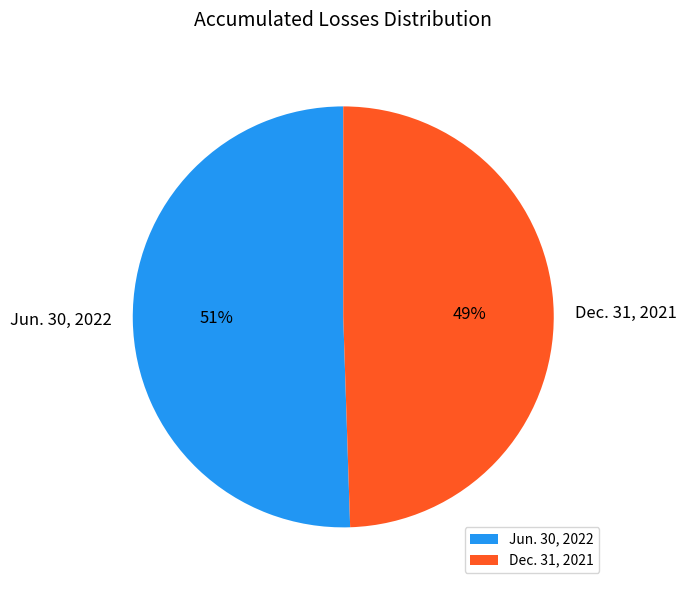

To the nearest percent, what is the combined percentage of Jun. 30, 2022 and Dec. 31, 2021?

100%